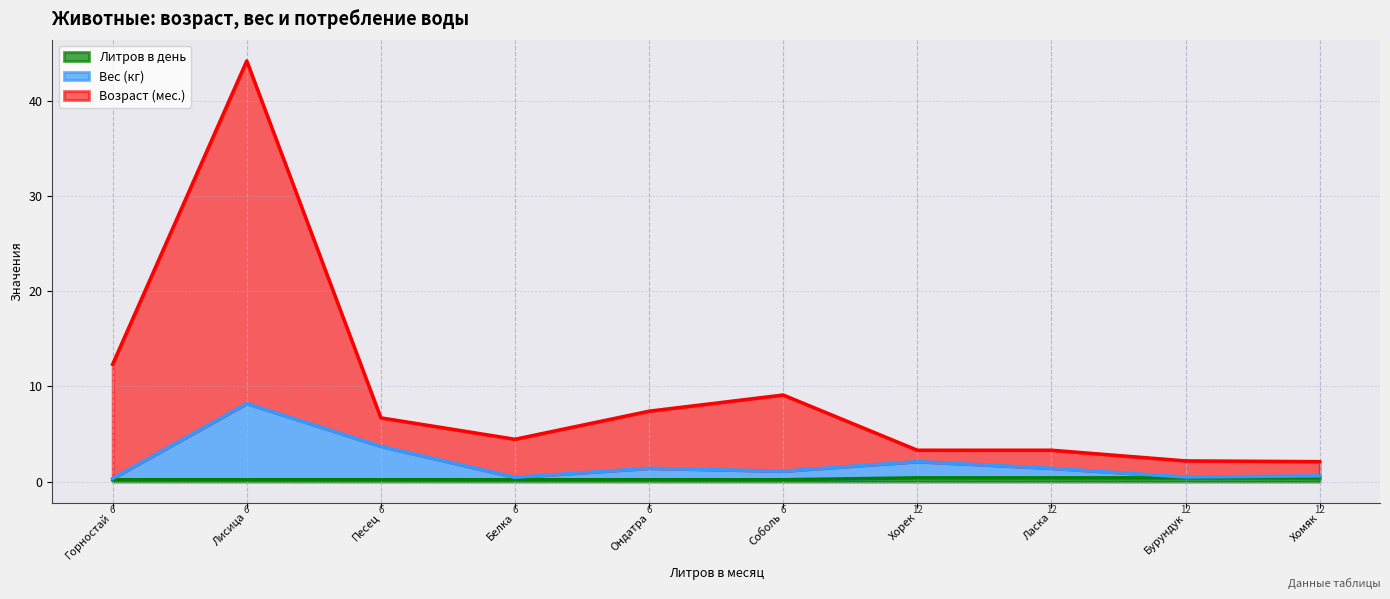

What is the approximate value of Вес (кг) at Бурундук?

0.1